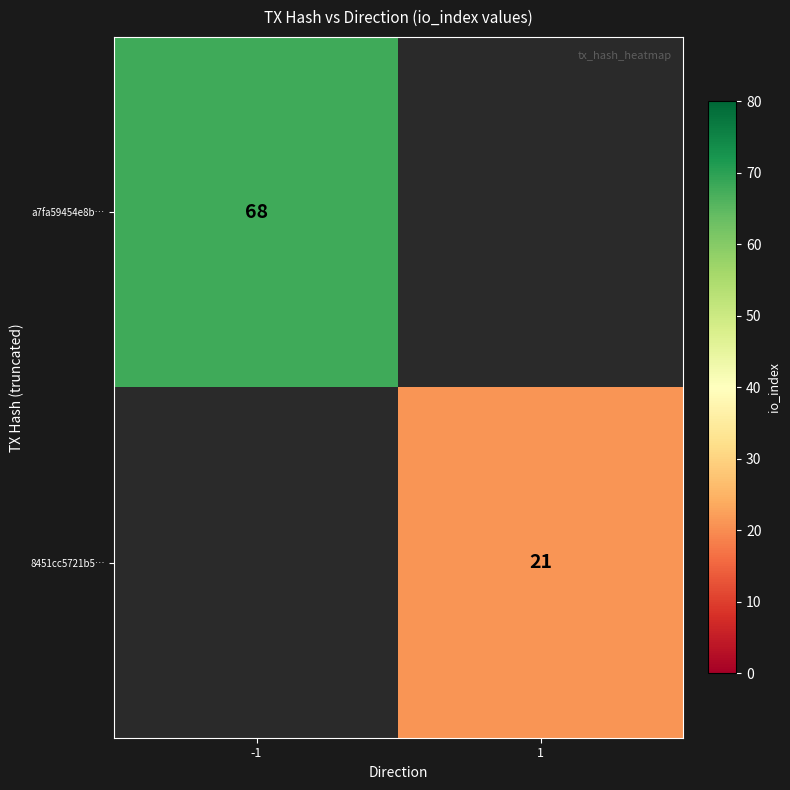

The a7fa59454e8b… series shows 68 at -1. True or false?

True